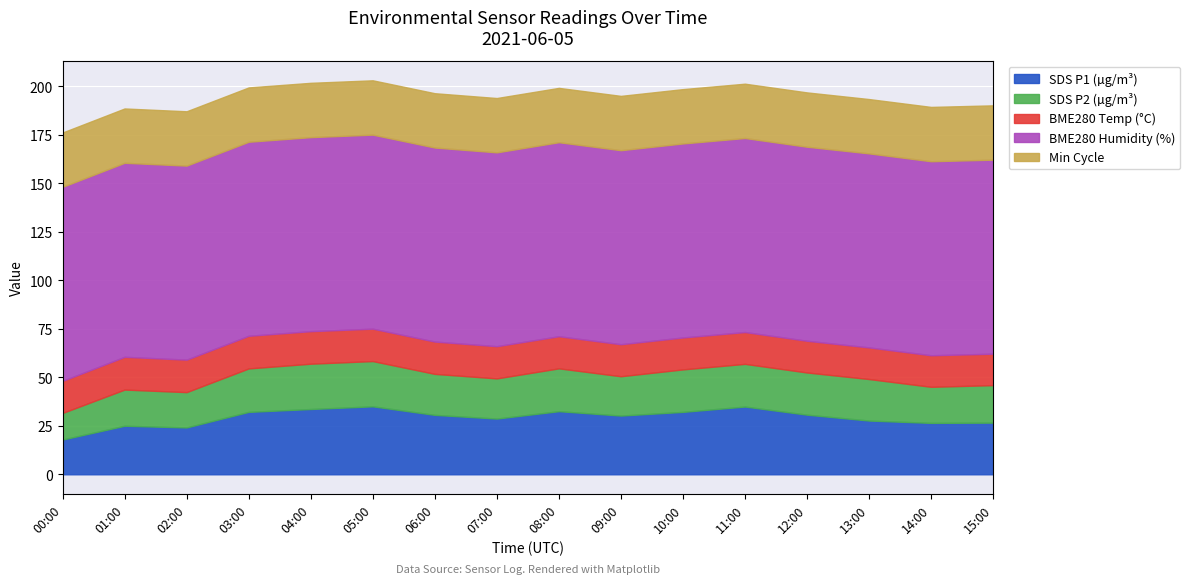

At which category is the sum across all series the highest?

05:00